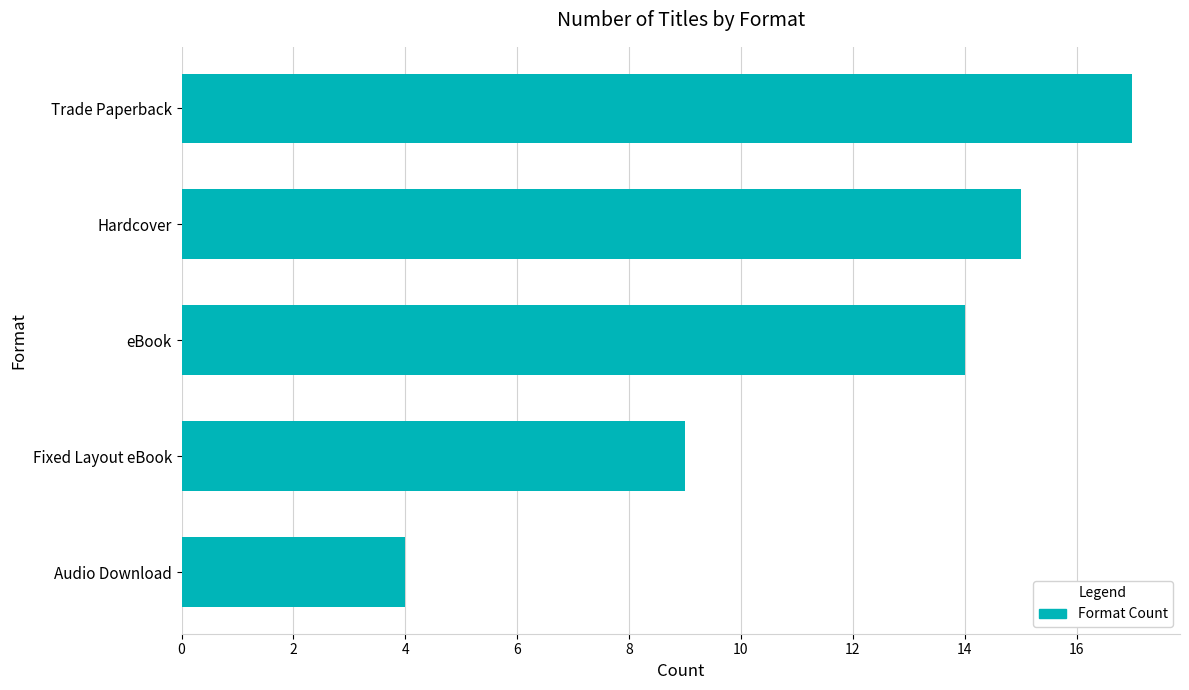

What is the label of the 5th bar from the top?

Audio Download